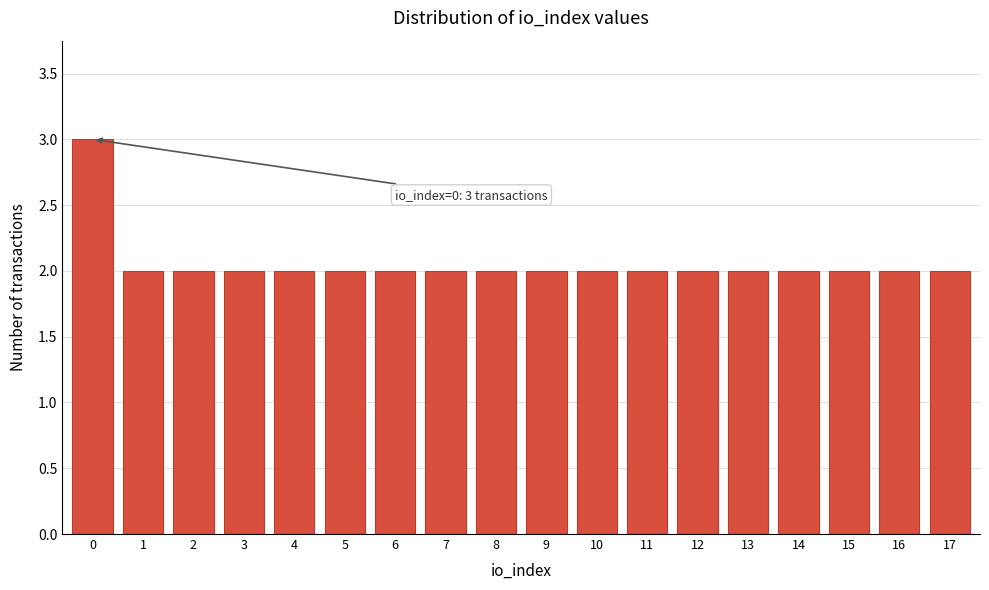

Reading right to left, transcribe all the data shown in this chart.

17=2	16=2	15=2	14=2	13=2	12=2	11=2	10=2	9=2	8=2	7=2	6=2	5=2	4=2	3=2	2=2	1=2	0=3